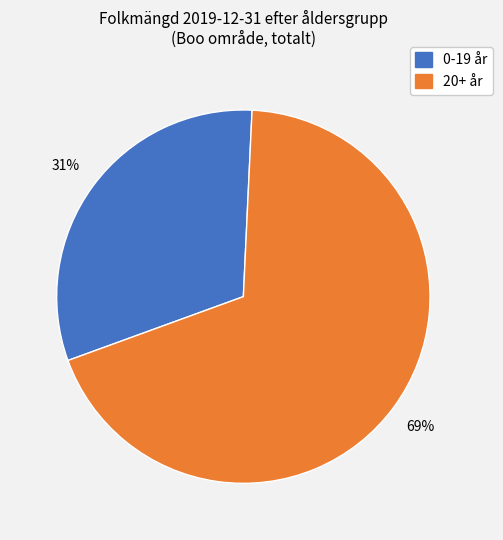

To the nearest percent, what is the average slice percentage?

50%